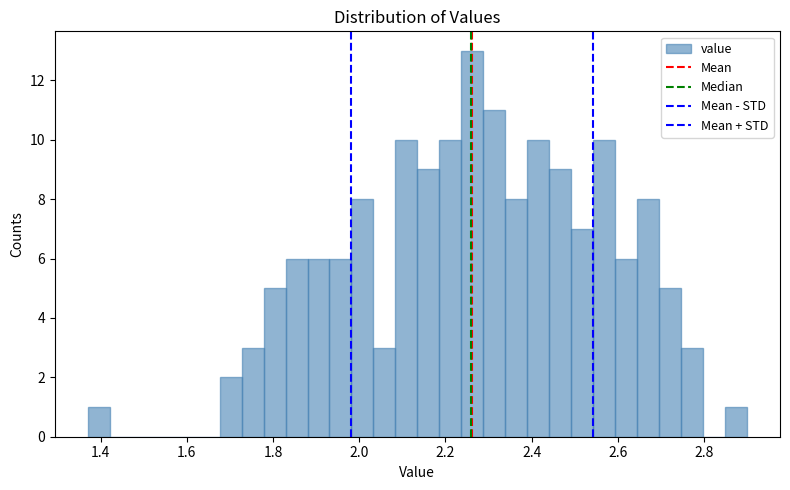

Read against the x-axis, roughly where is the centre of the tallest bar?

2.26